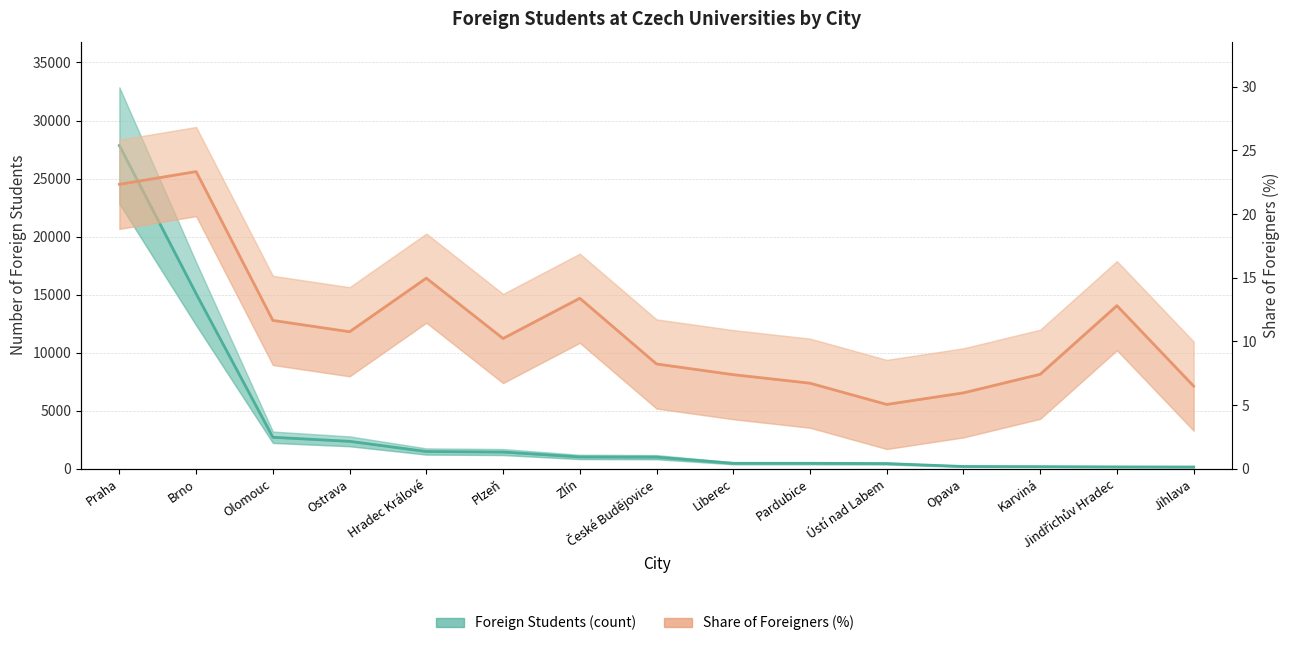

Between Pardubice and Opava, which is larger?

Pardubice